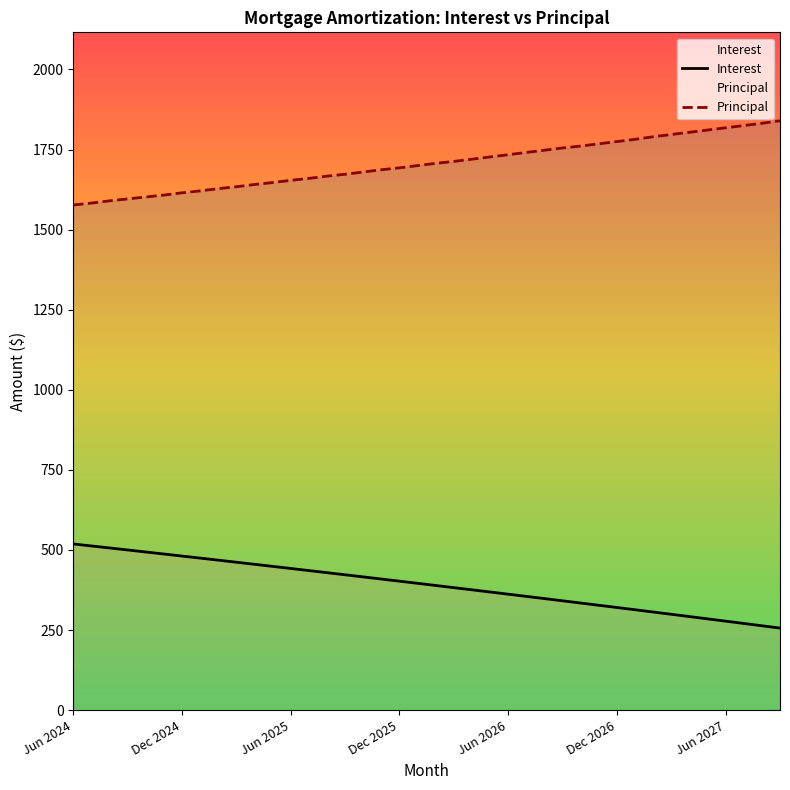

What is the minimum value shown in the chart?

256.2